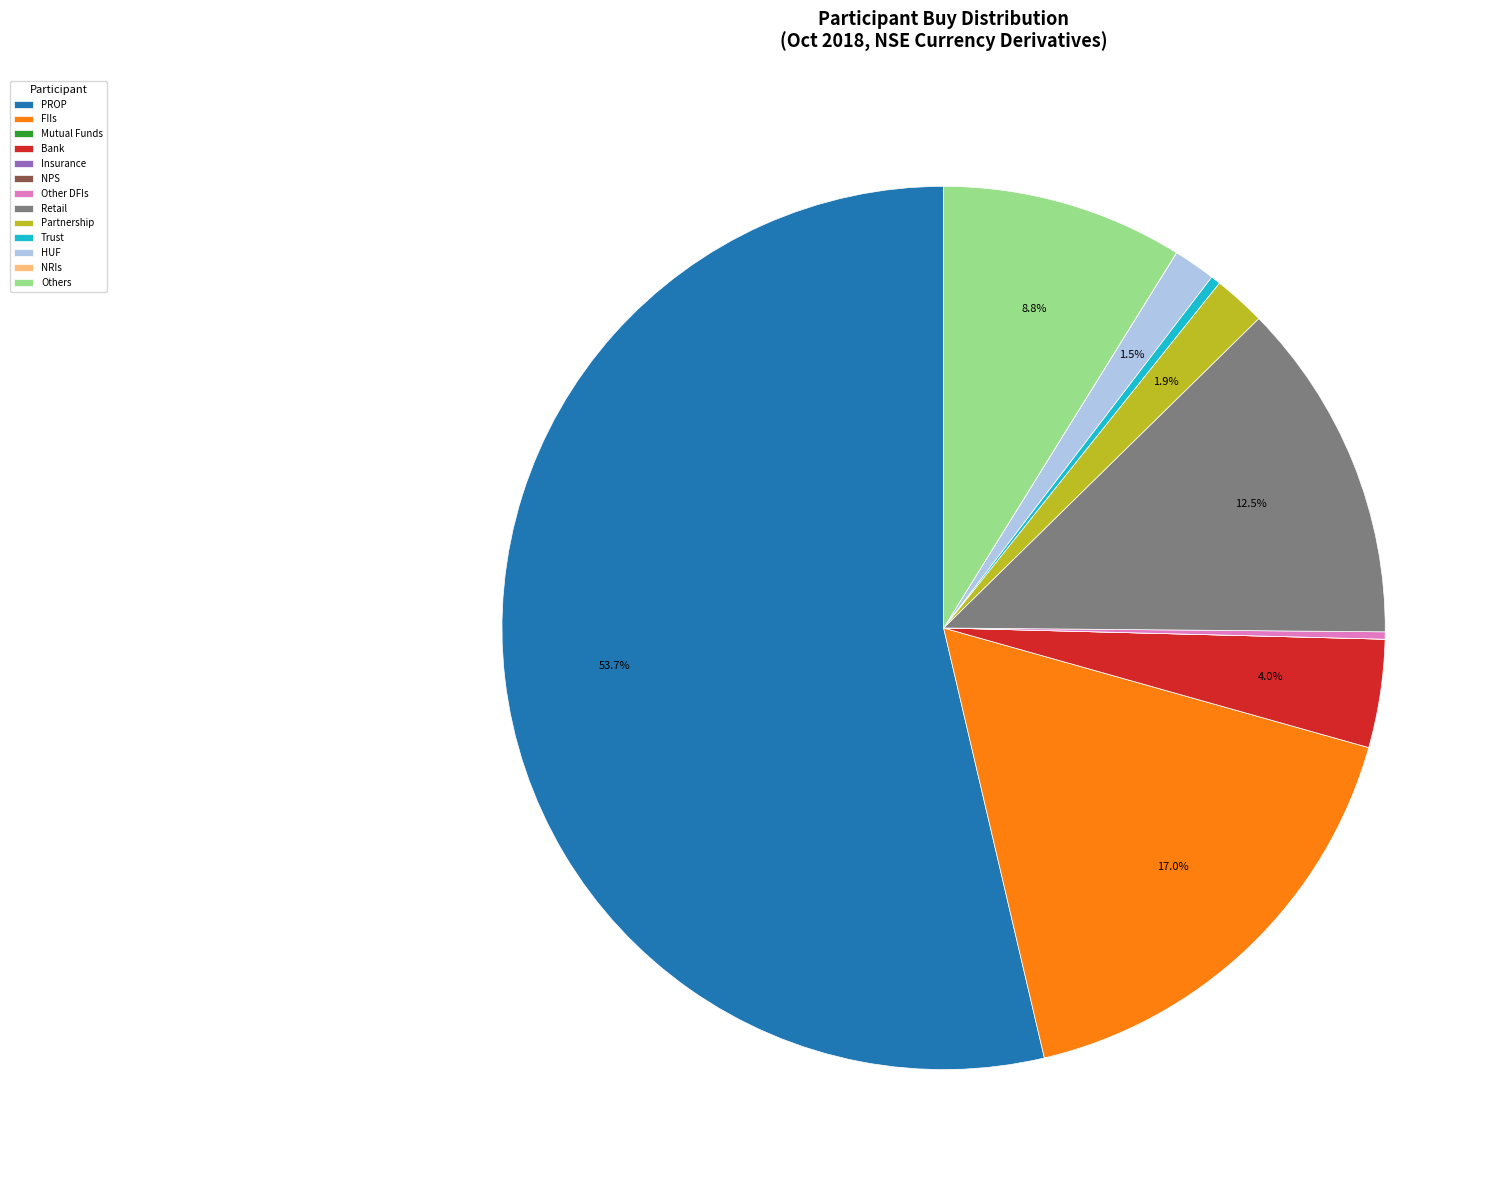

Which slice is the largest?

PROP